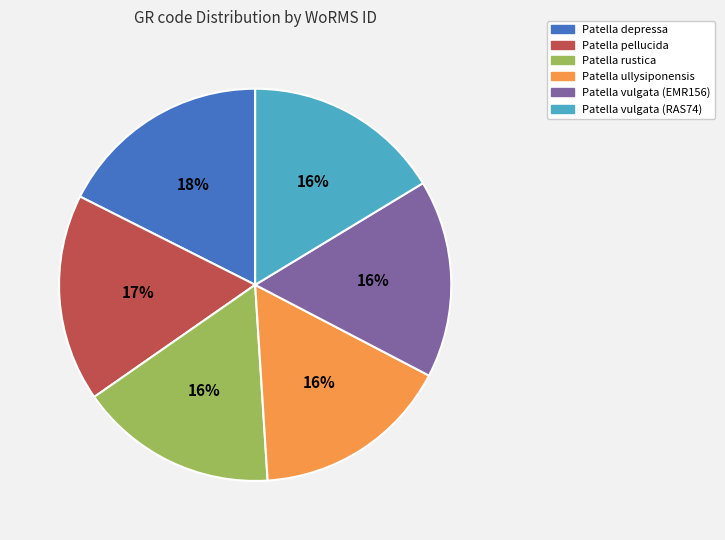

To the nearest percent, what is the average slice percentage?

17%